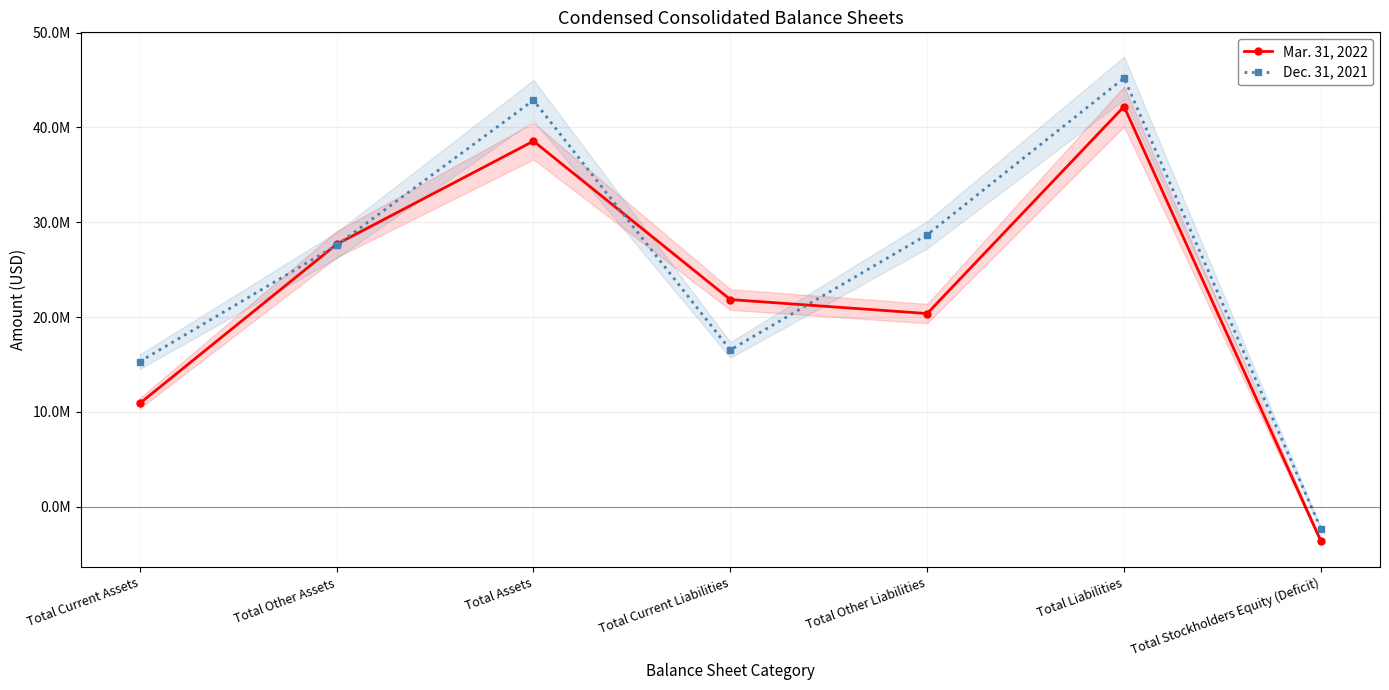

True or false: Mar. 31, 2022 and Dec. 31, 2021 intersect in this chart.

True